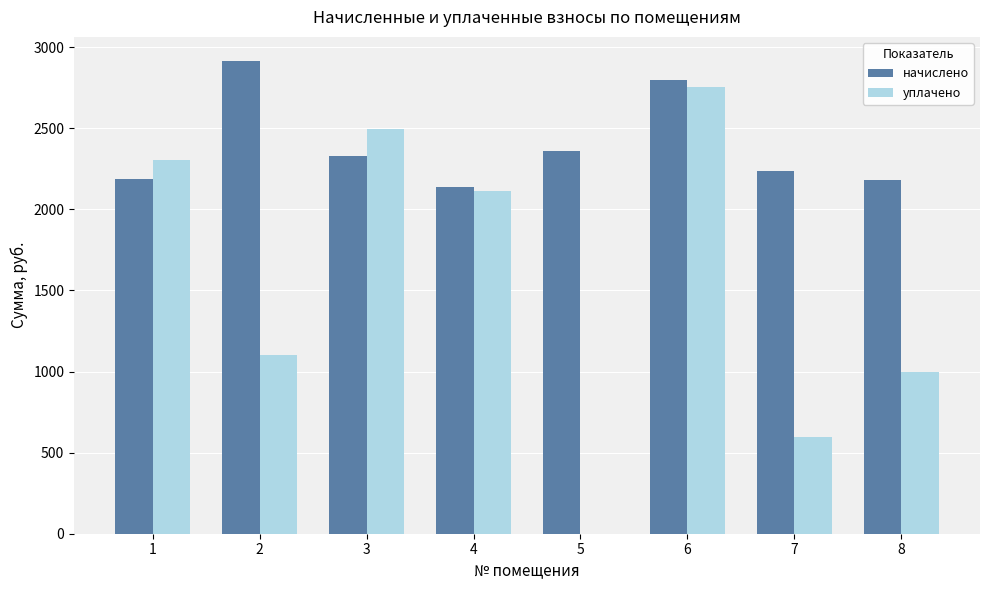

How many distinct data groups are displayed?

2